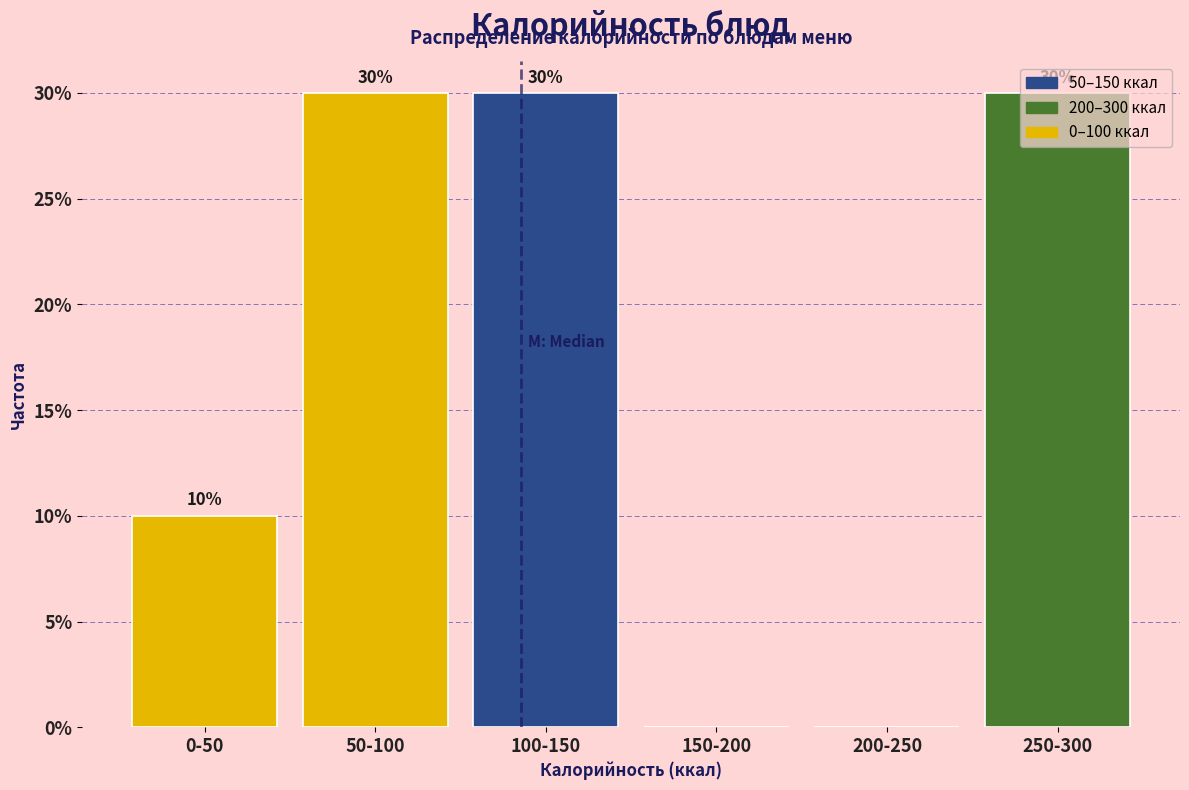

The value at 50-100 is 50. True or false?

False